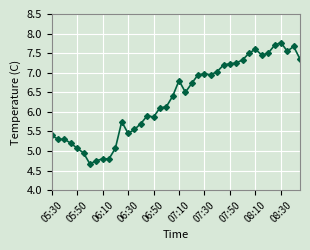

What is the average value?

6.3